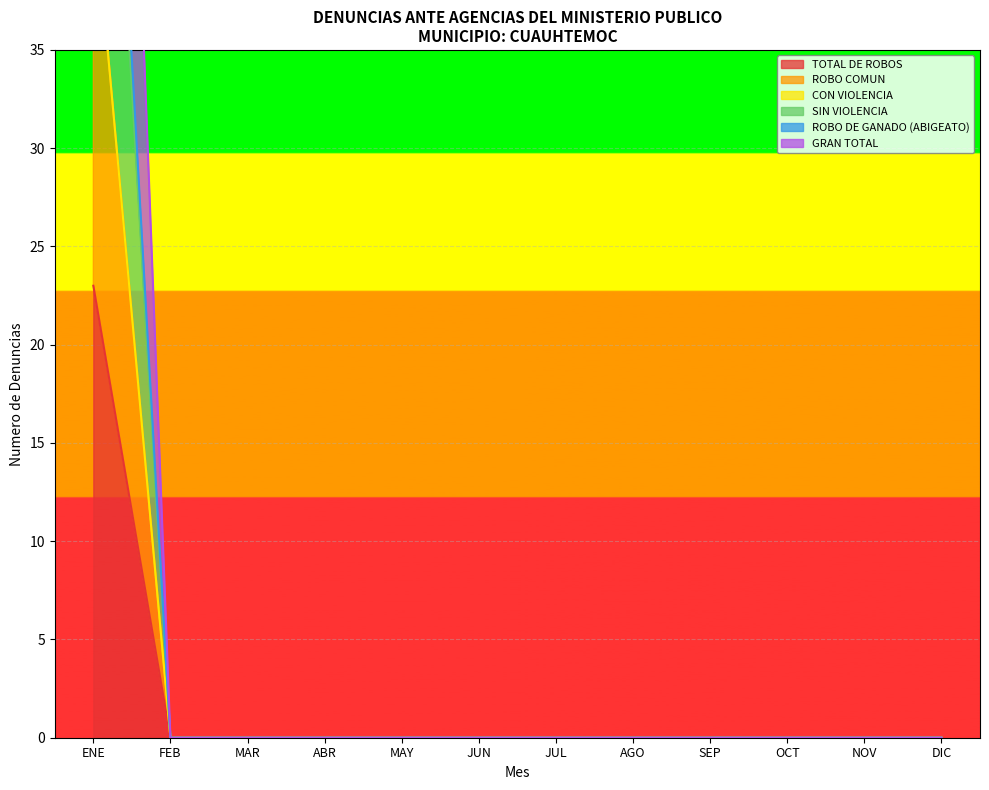

True or false: TOTAL DE ROBOS has more than 2 points higher than both neighbors.

False